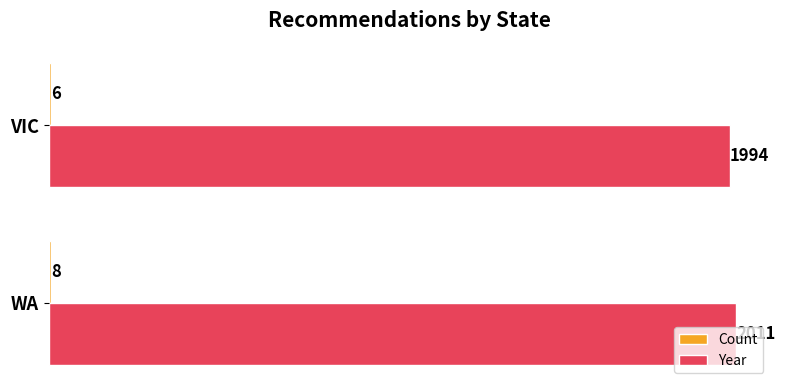

Which series has the largest total across all categories?

Year